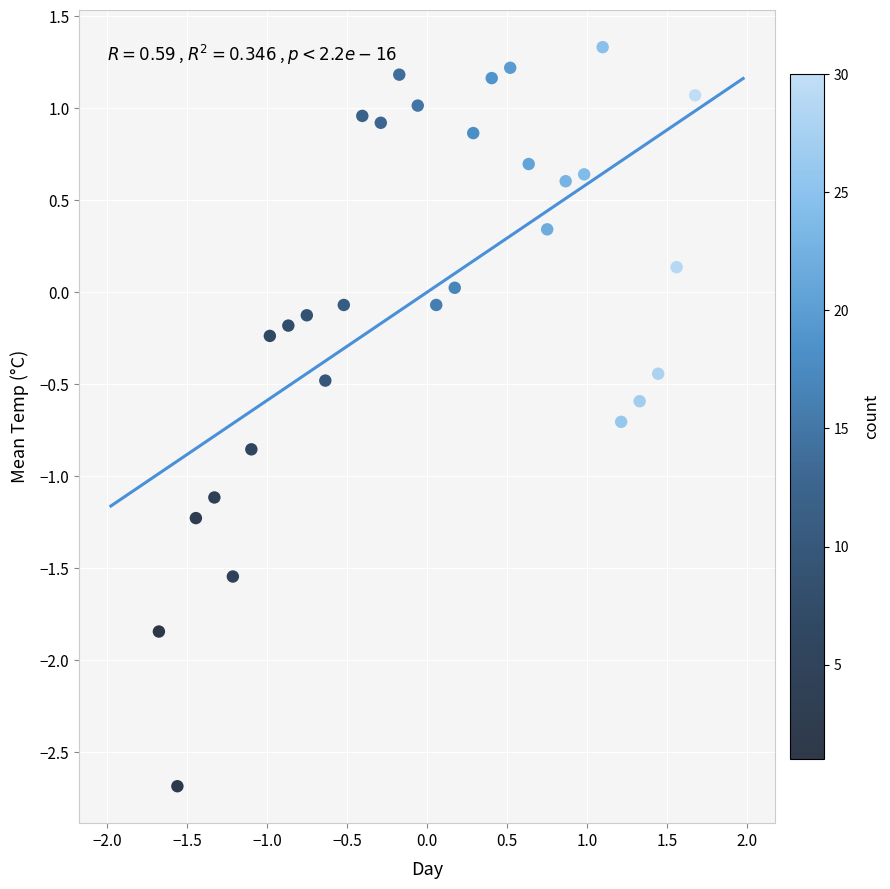

What is the range of X values (max minus min)?

3.4